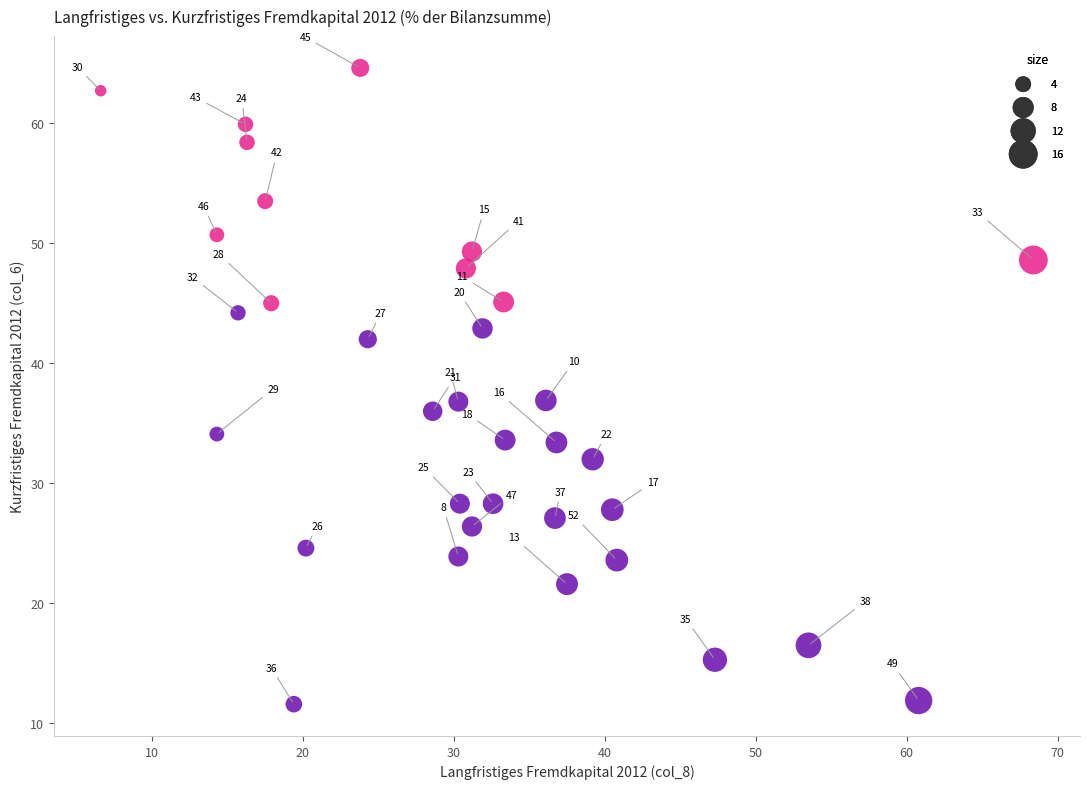

What is the range of Y values (max minus min)?

53.0